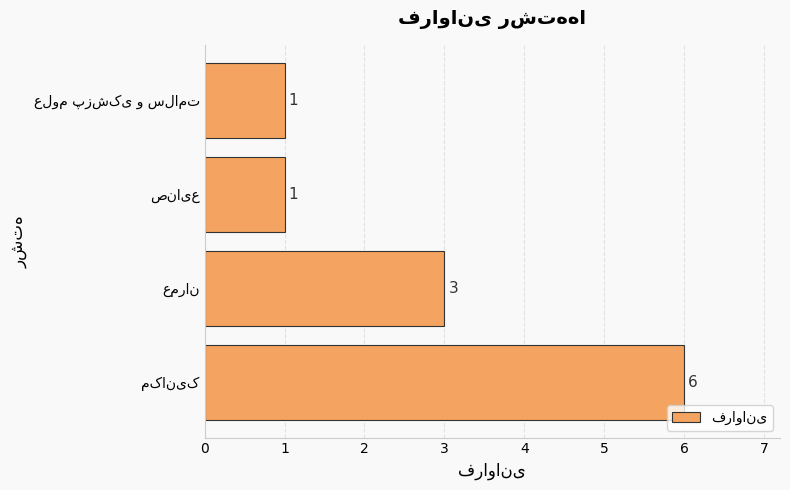

Count the values in the range 1 to 6.

4